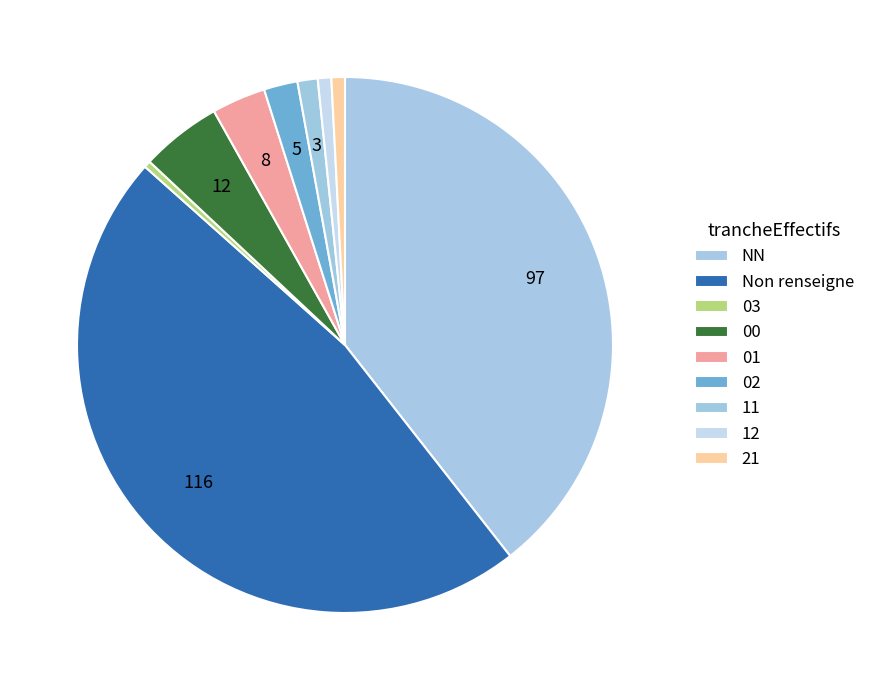

The 12 slice represents 1% of the pie. True or false?

True